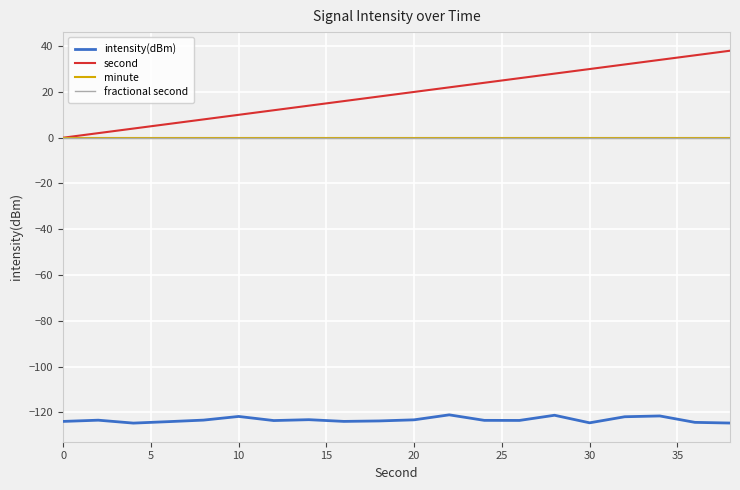

Is this an area chart (filled region under the line)?

No